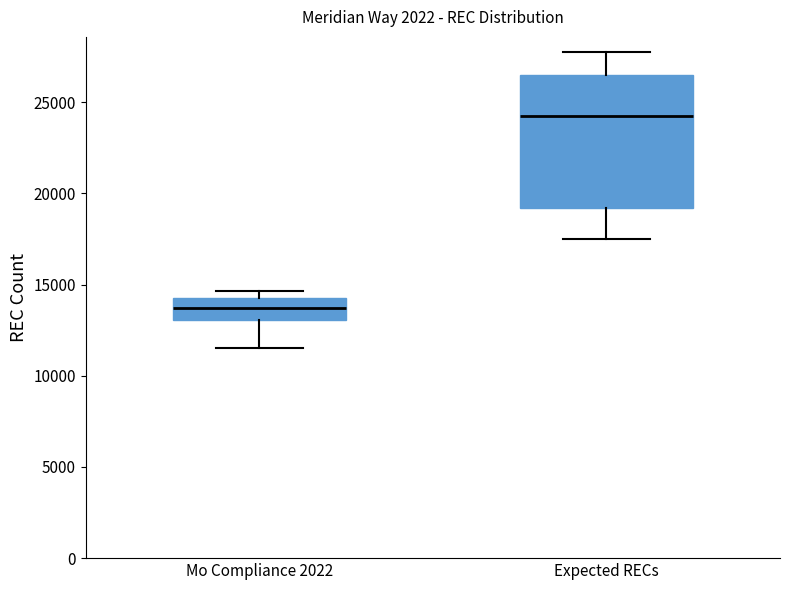

Which box is the tallest, from its lower edge to its upper edge?

Expected RECs